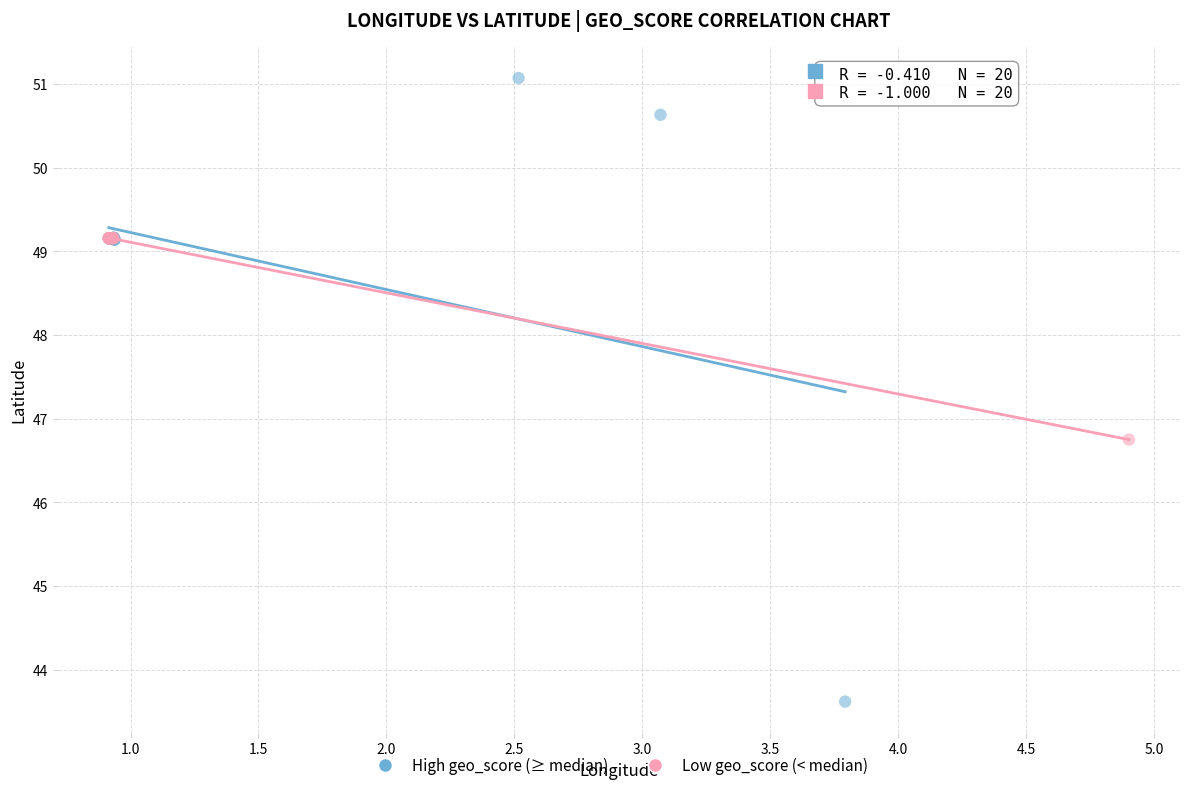

Which series has the widest spread of Y values?

High geo_score (≥ median)